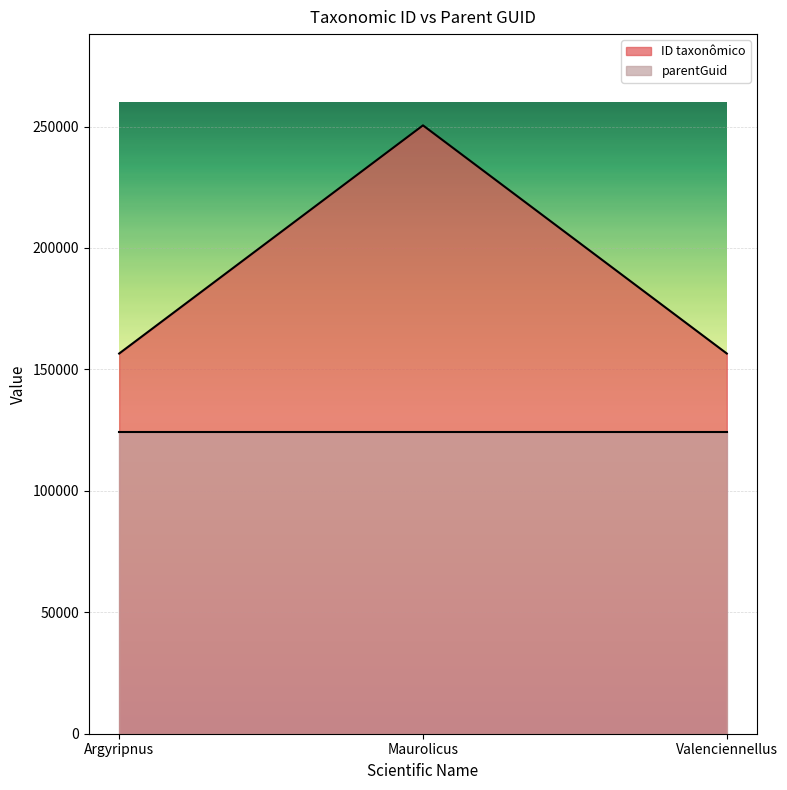

What is the difference between the maximum and minimum values?

93943